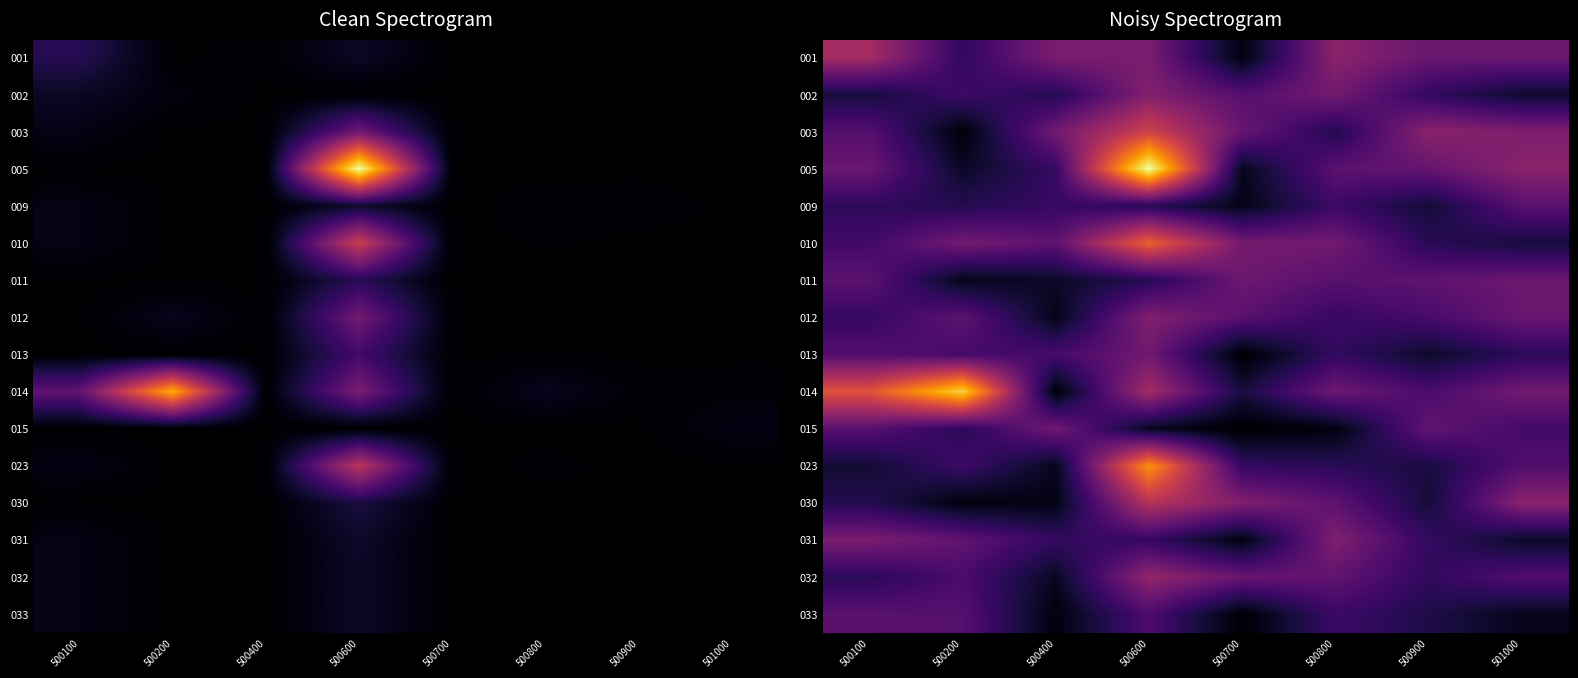

List the series in order of their peak value, highest first.

005, 014, 023, 010, 003, 030, 001, 032, 002, 012, 031, 015, 013, 011, 033, 009